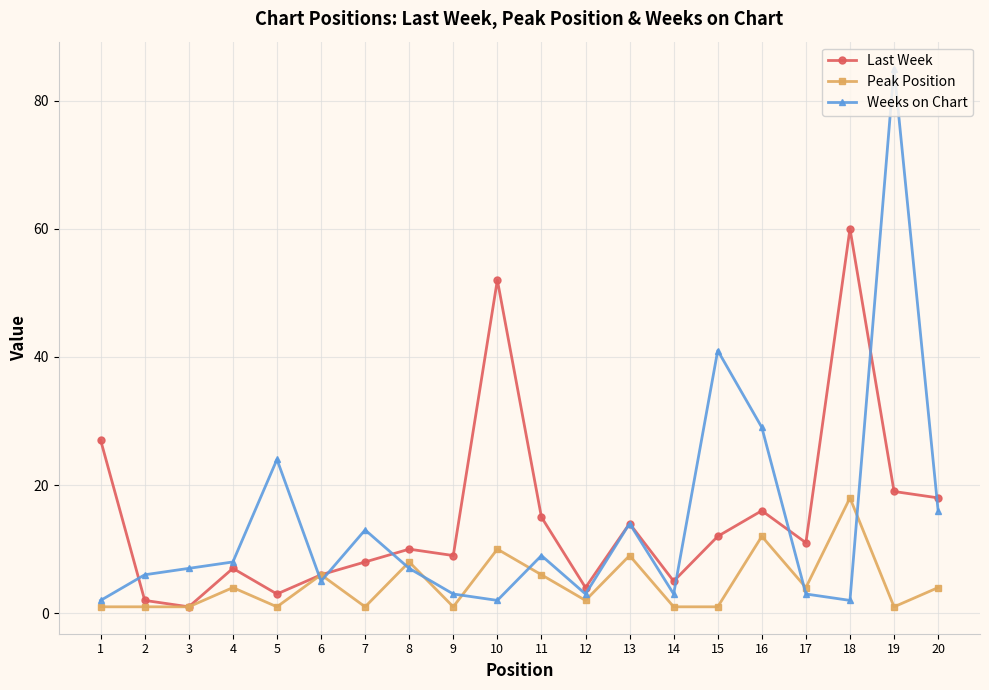

At which category is the sum across all series the highest?

19